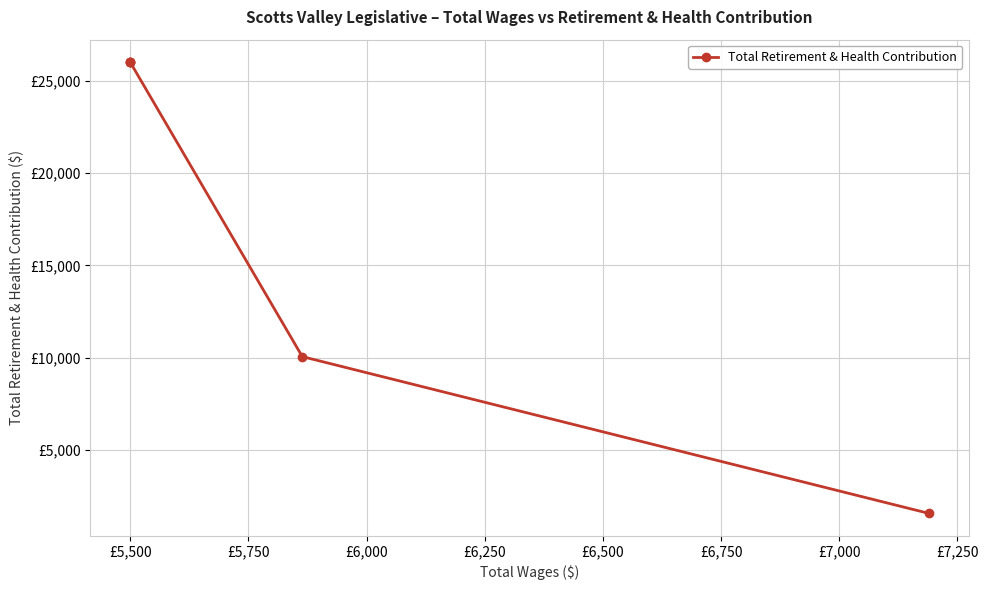

Does the chart display data point markers on the line(s)?

Yes